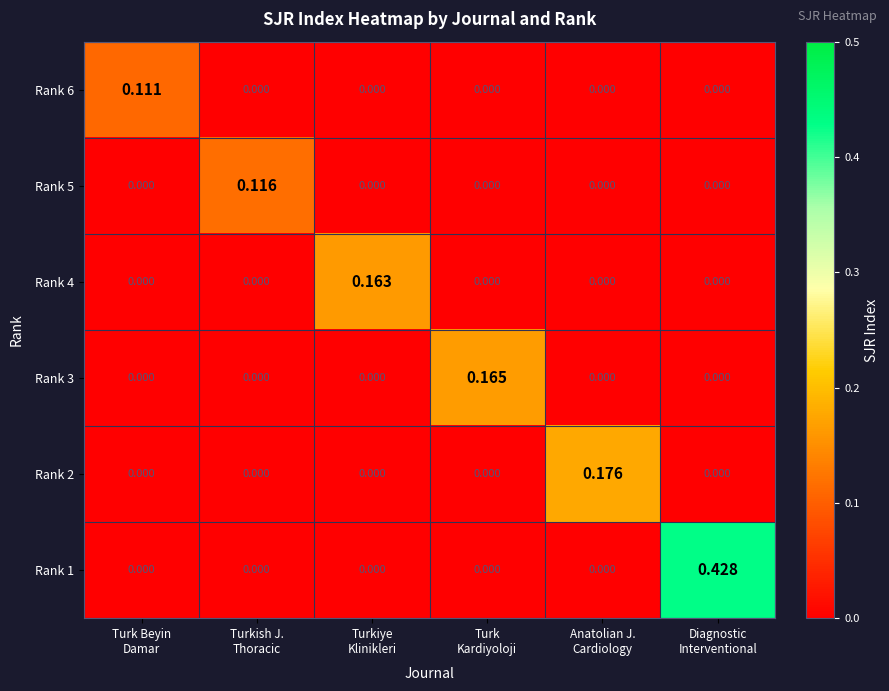

Count the number of categories in the chart.

6